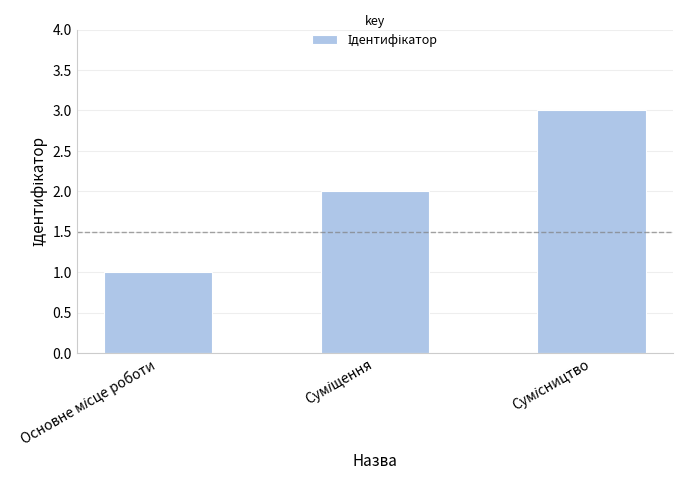

What is the greatest value displayed?

3